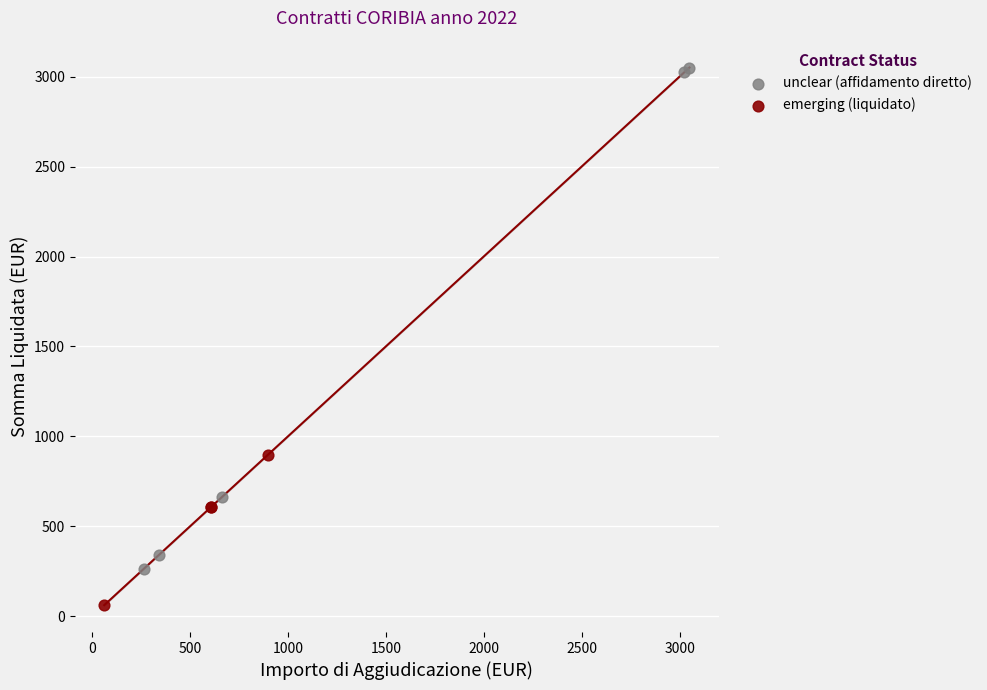

Which series reaches the maximum Y coordinate?

unclear (affidamento diretto)